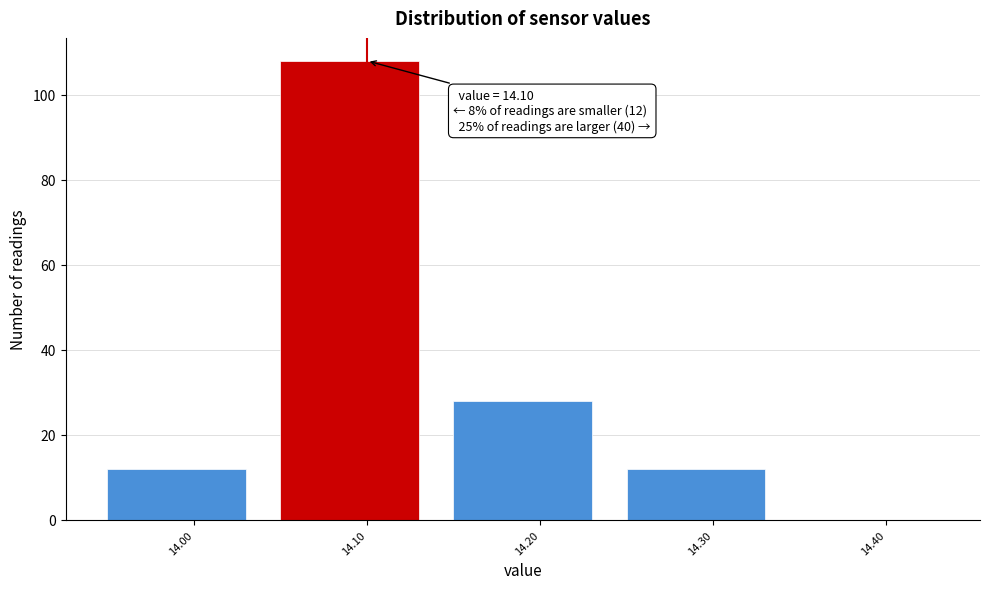

Over which range of the x-axis is the bar tallest?

14.05 to 14.15